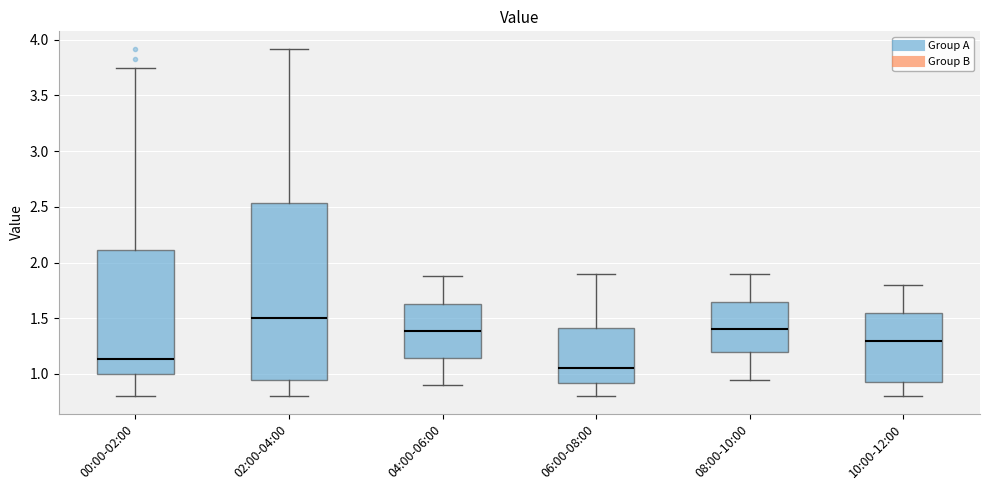

Which box's median line is the highest?

02:00-04:00